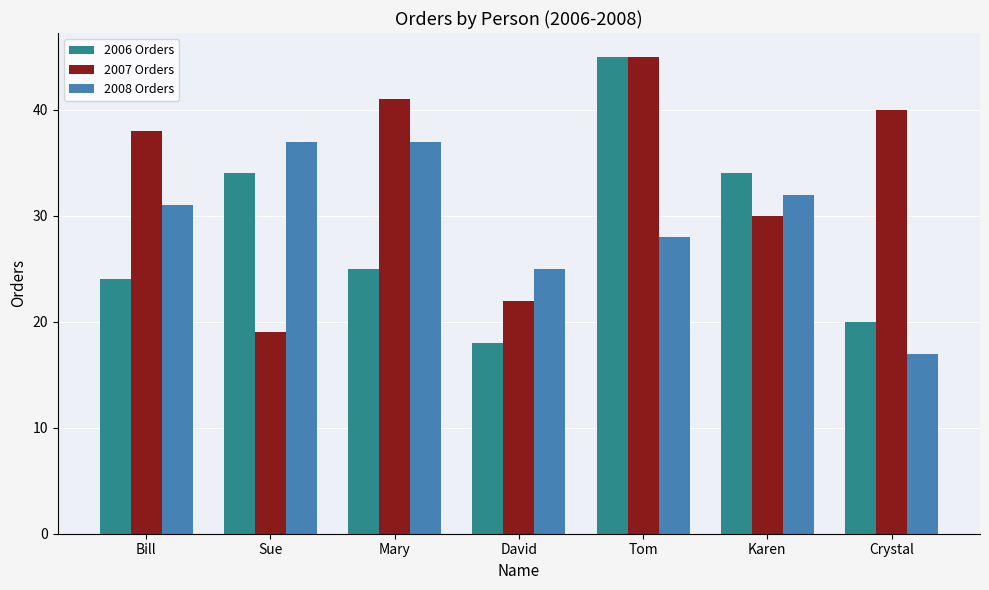

At how many categories does at least one series exceed 44?

1